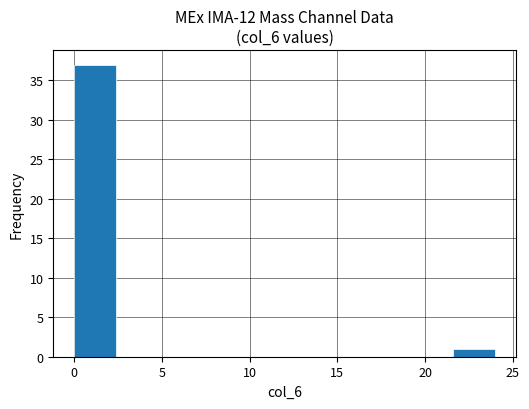

How tall is the bar that spans 21.6 to 24.0 on the x-axis? Neither the bar edges nor the heights are printed on the chart, so give them approximately, as read against the axes.

1